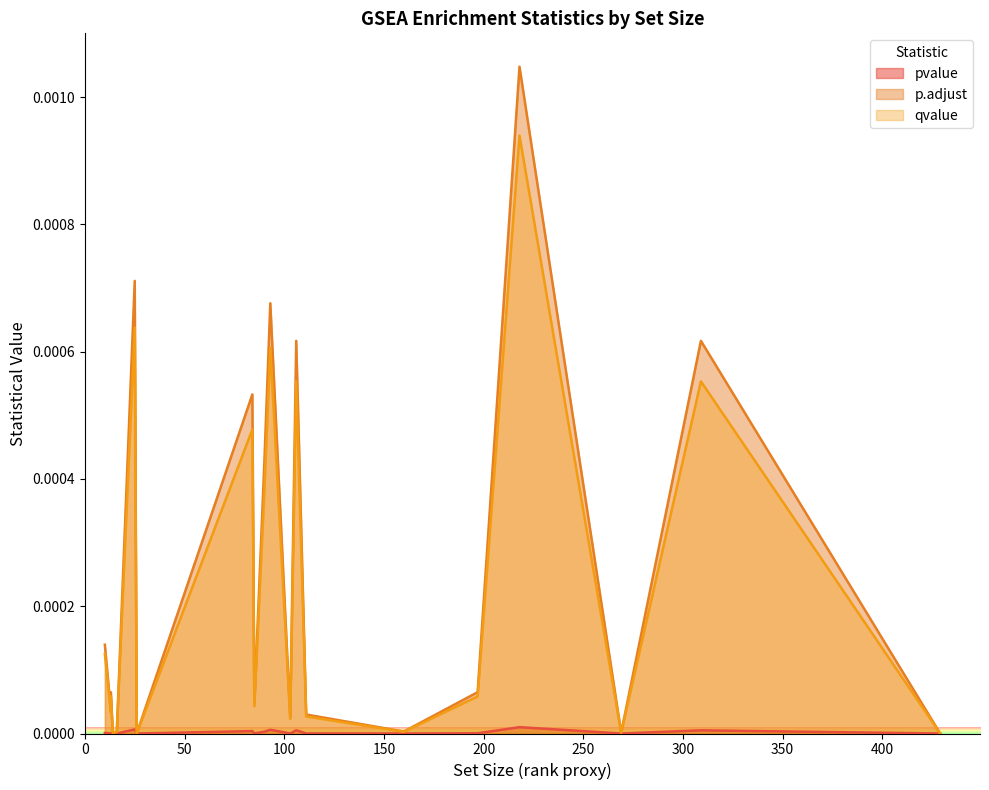

Rank the series at NABA_MATRISOME_ASSOCIATED from highest to lowest value.

p.adjust, qvalue, pvalue